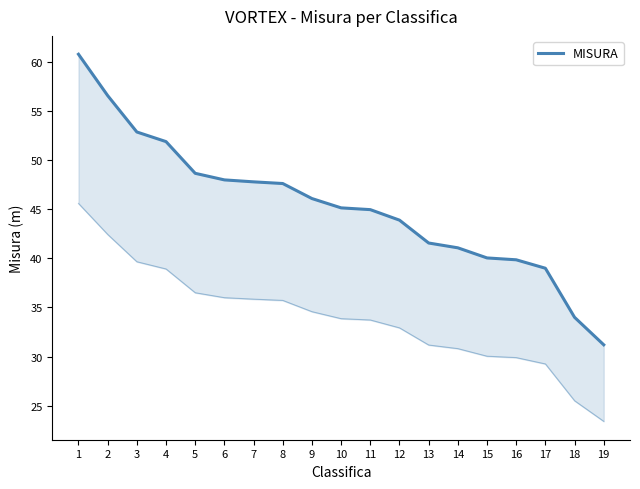

How many distinct data groups are displayed?

1